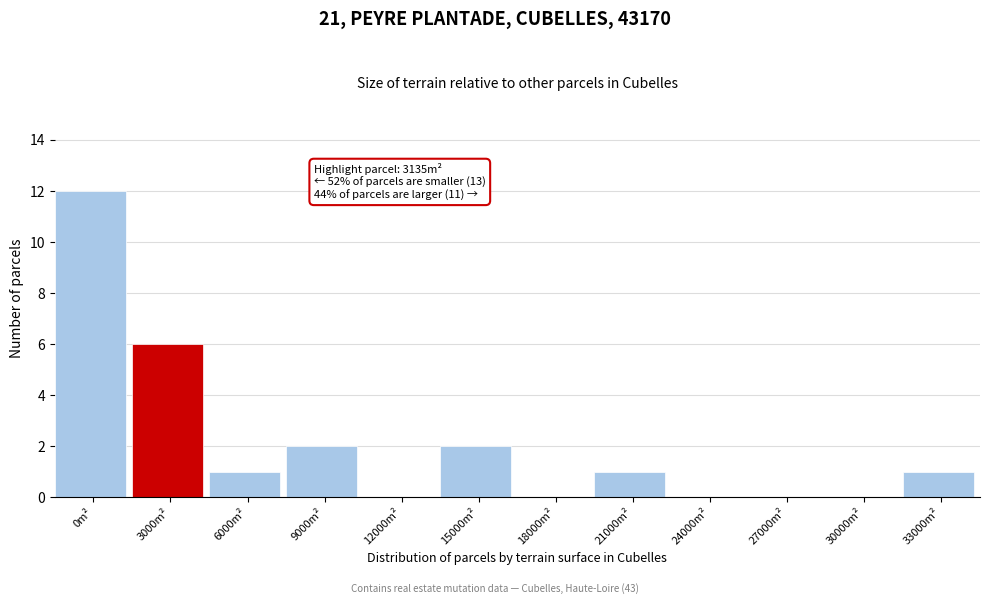

Reading left to right, transcribe all the data shown in this chart.

0m²=12	3000m²=6	6000m²=1	9000m²=2	12000m²=0	15000m²=2	18000m²=0	21000m²=1	24000m²=0	27000m²=0	30000m²=0	33000m²=1